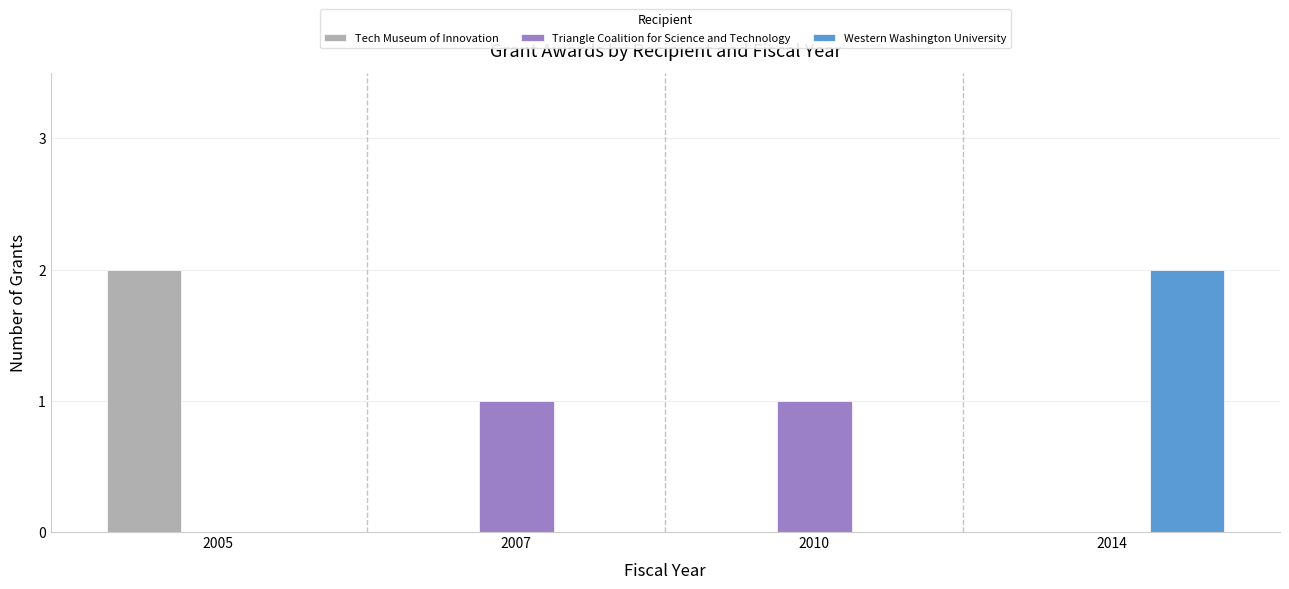

Are the bars grouped side by side (vs. stacked)?

Yes